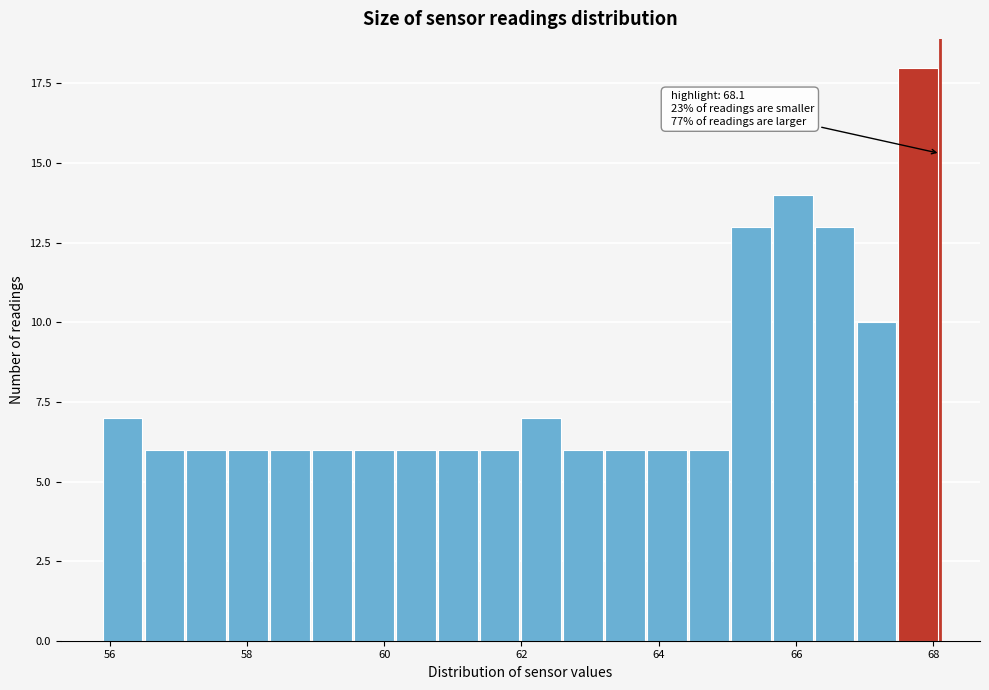

Read against the x-axis, roughly where is the centre of the tallest bar?

67.8